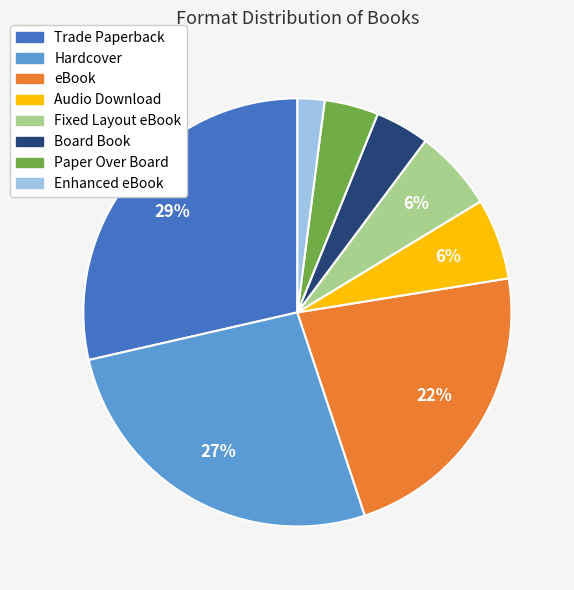

Does any single category account for the majority?

No